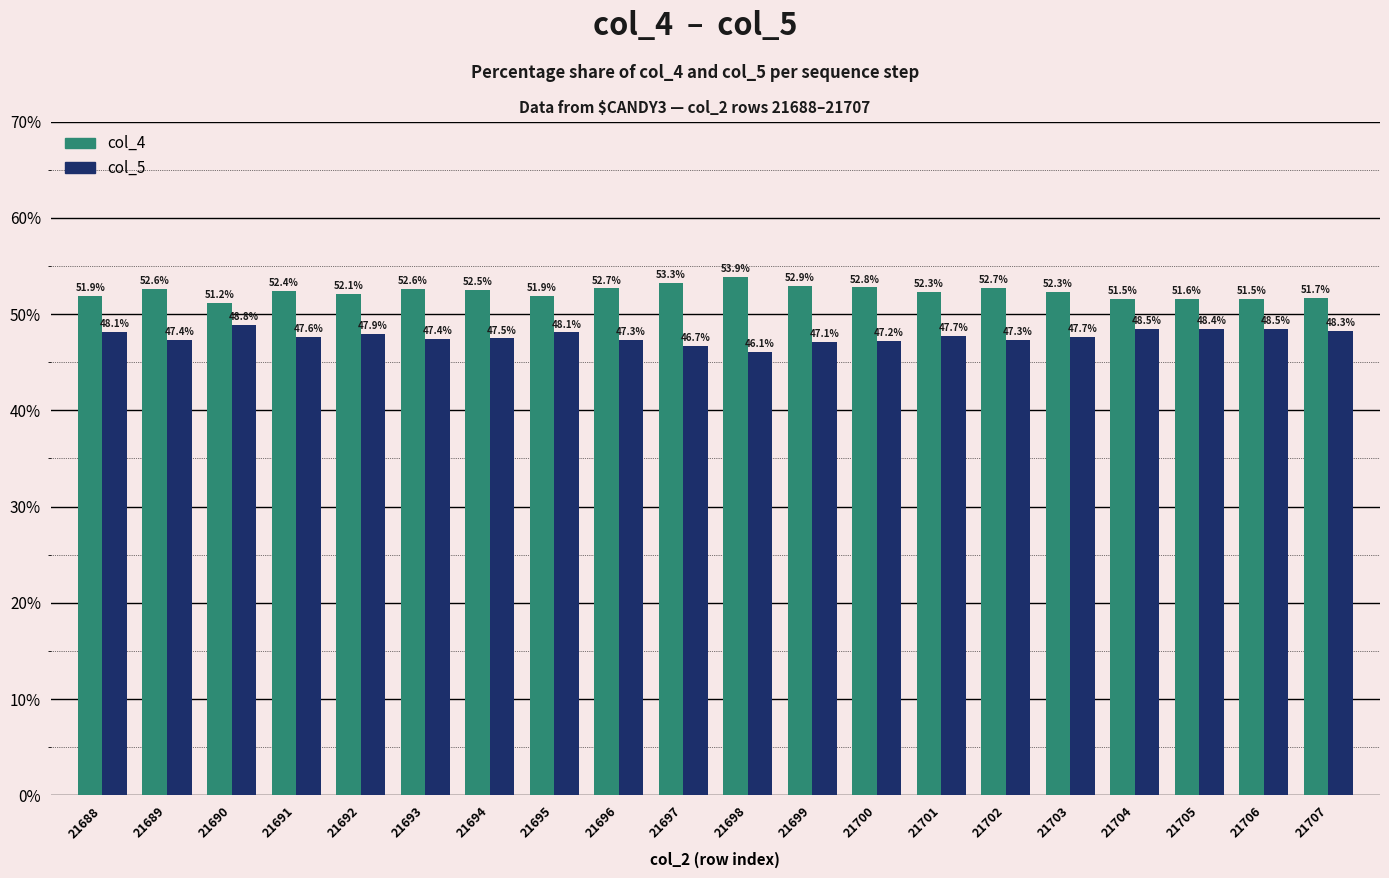

At 21693, list the series in order from smallest to largest.

col_5, col_4